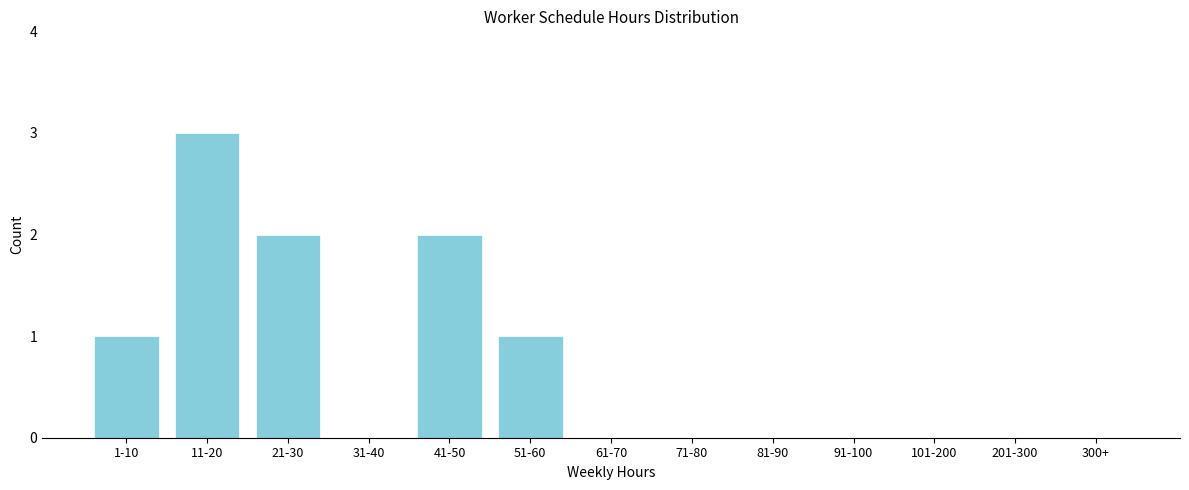

Reading left to right, transcribe all the data shown in this chart.

1-10=1	11-20=3	21-30=2	31-40=0	41-50=2	51-60=1	61-70=0	71-80=0	81-90=0	91-100=0	101-200=0	201-300=0	300+=0